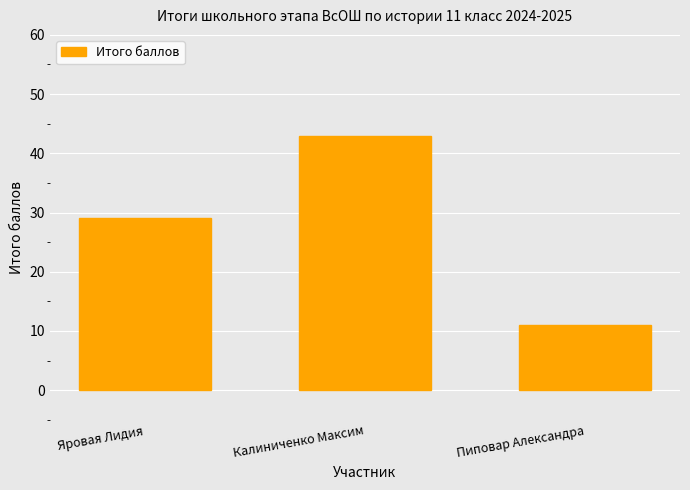

What is the label of the 2nd bar from the right?

Калиниченко Максим